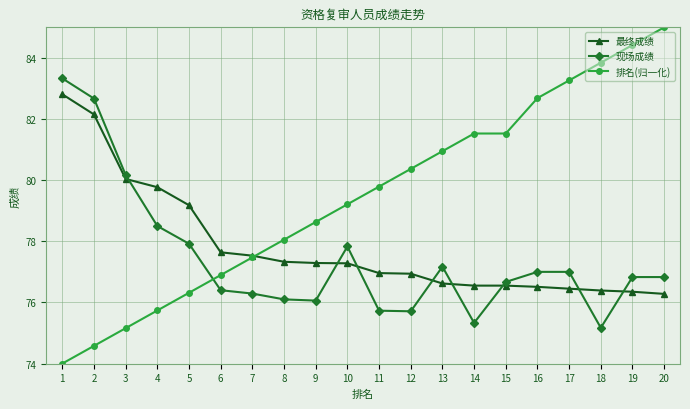

What is the difference between the 排名(归一化) values at 10 and 7?

1.7